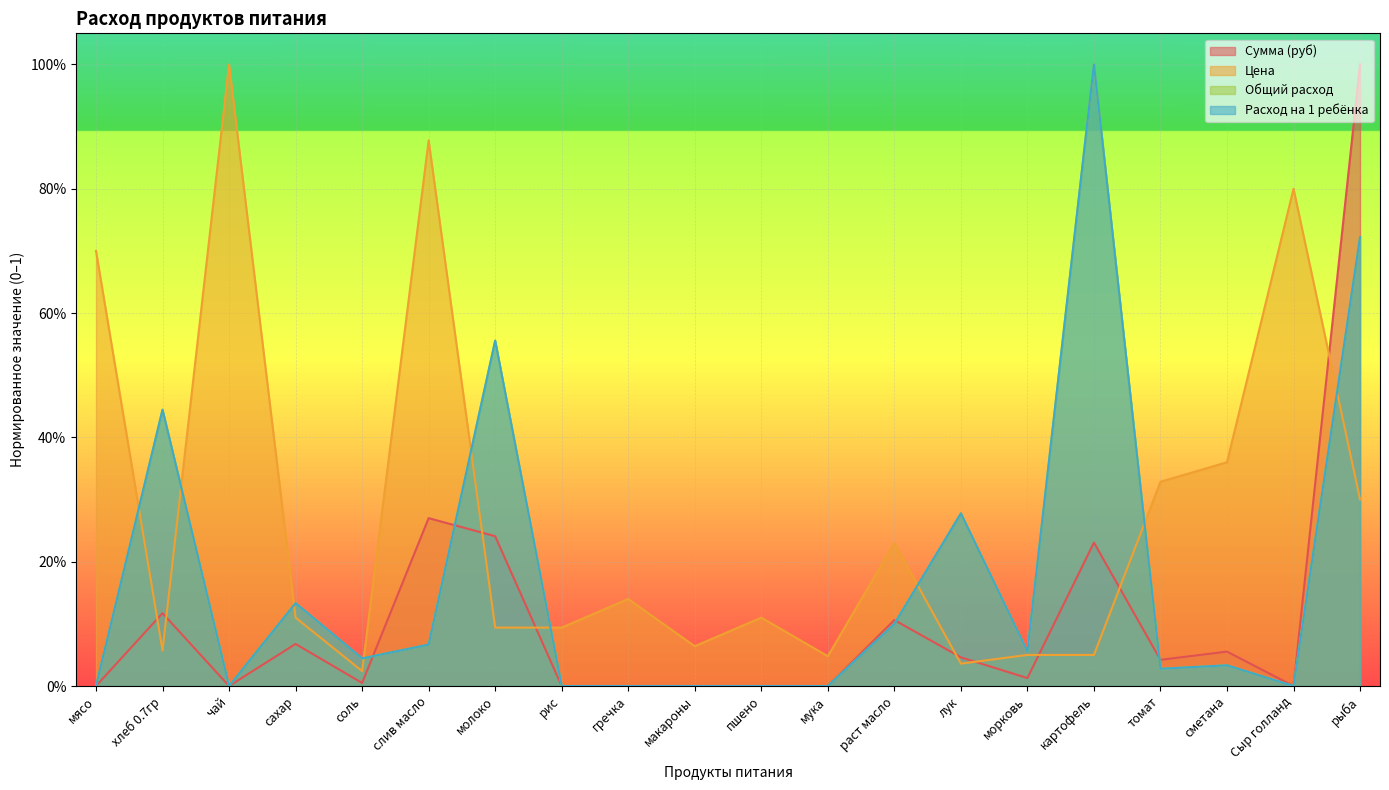

What is the total value across all series at лук?

0.6